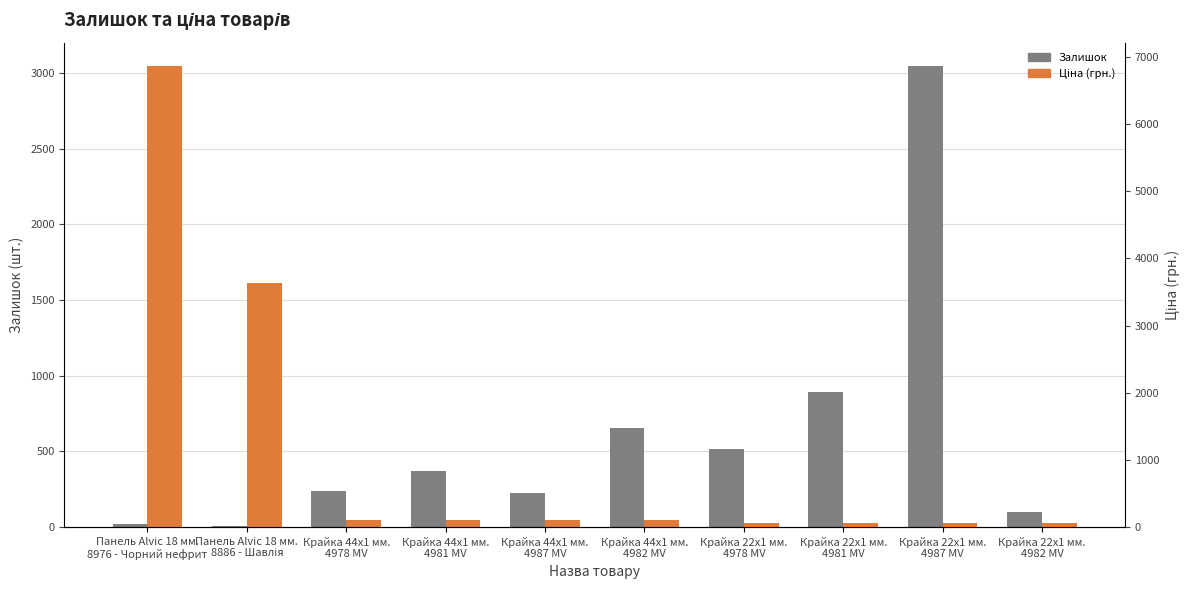

Is the value of Ціна at Крайка 44x1 мм.
4987 MV greater than the value of Залишок at Панель Alvic 18 мм.
8886 - Шавлія?

Yes